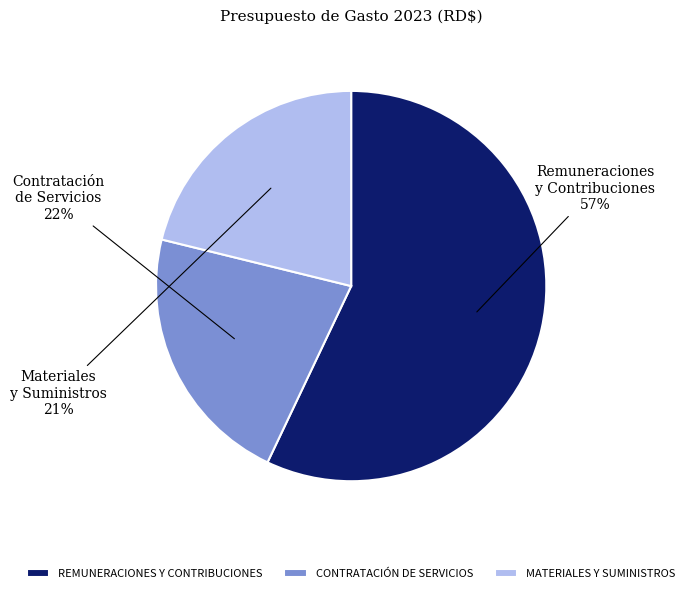

Is there a majority slice in this chart?

Yes